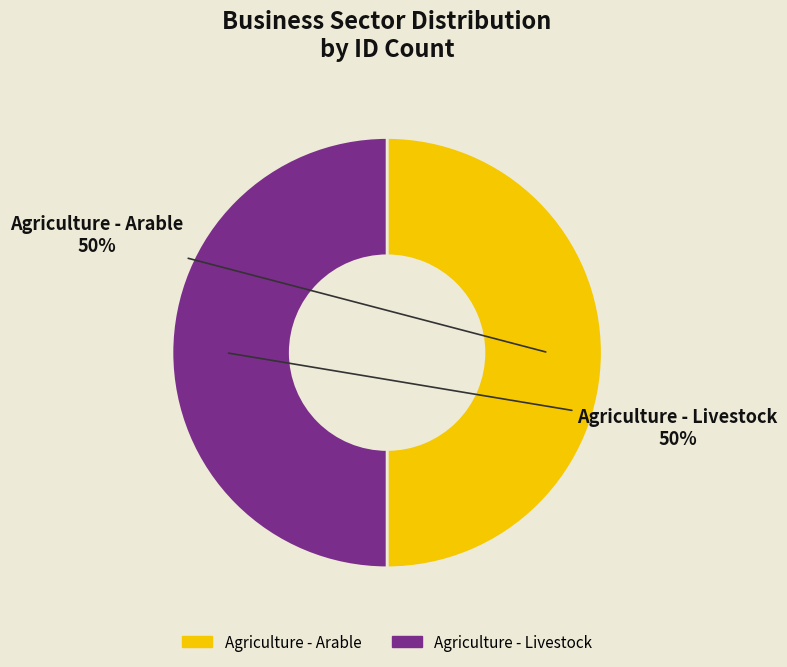

How many segments does this pie chart have?

2